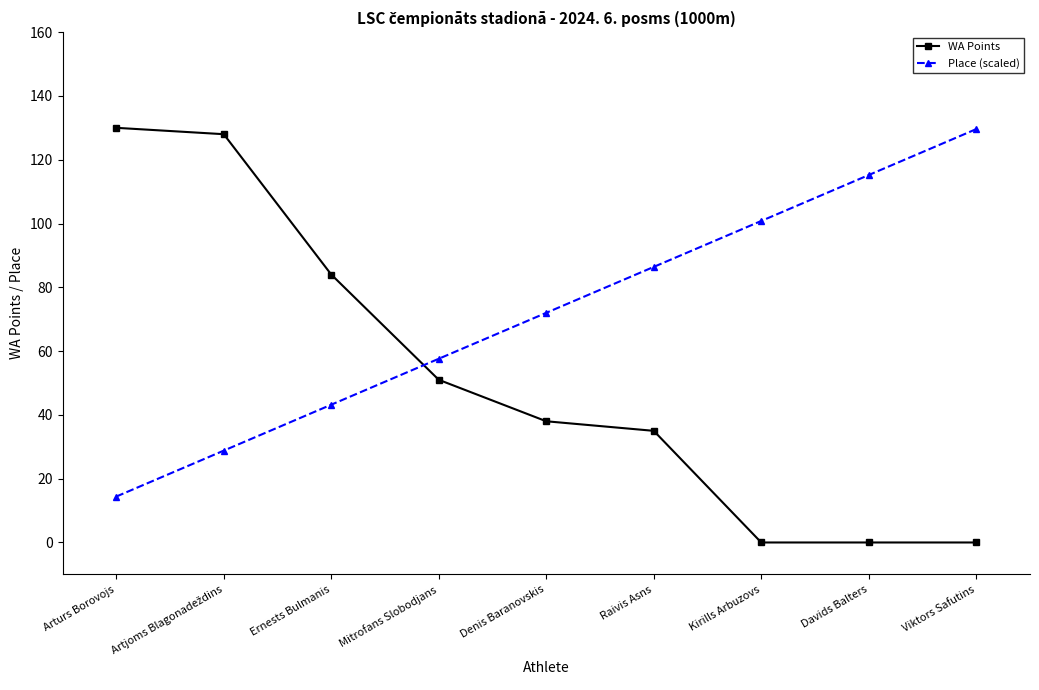

True or false: Place (scaled) and WA Points cross at least once.

True